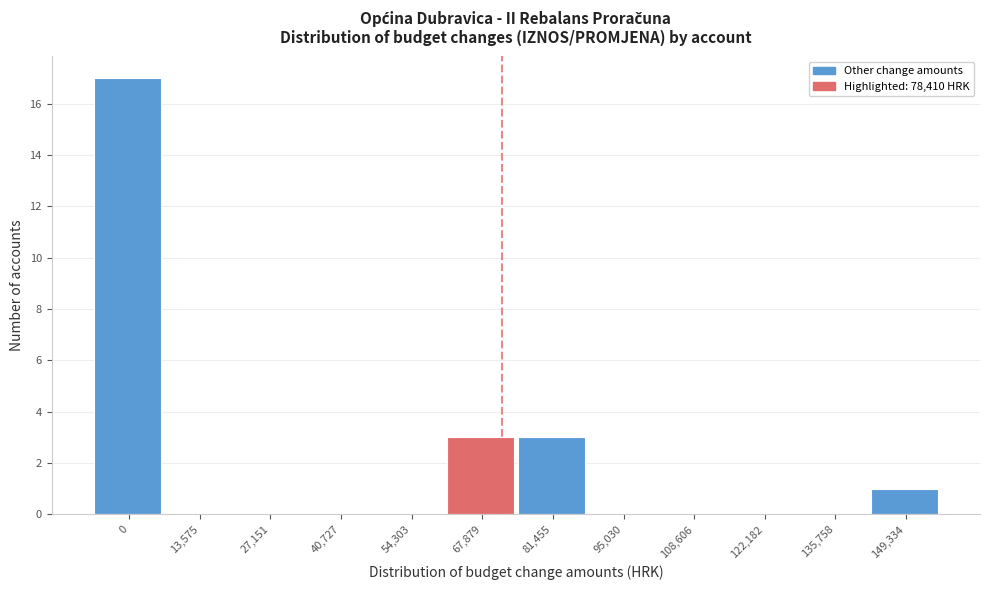

Reading left to right, list all the values displayed in this chart.

0=17	13,575=0	27,151=0	40,727=0	54,303=0	67,879=3	81,455=3	95,030=0	108,606=0	122,182=0	135,758=0	149,334=1